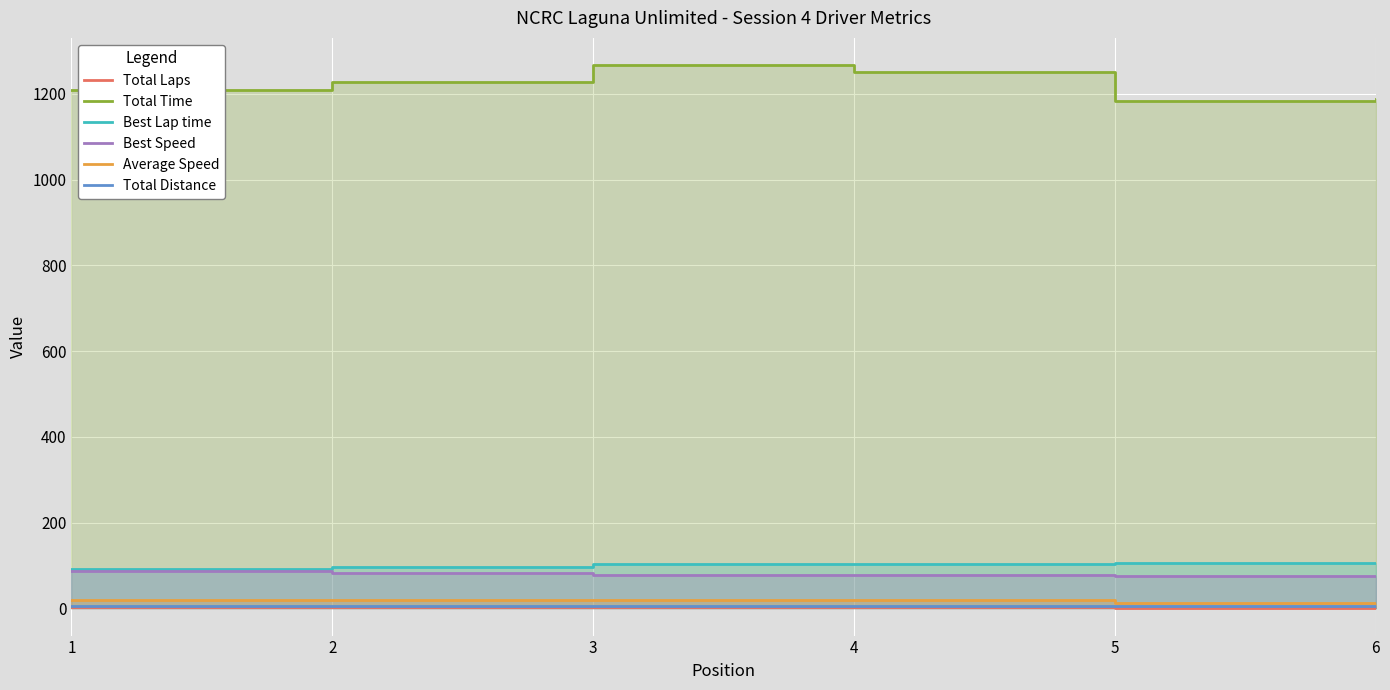

What value does the Total Time series have at 1?

1207.6